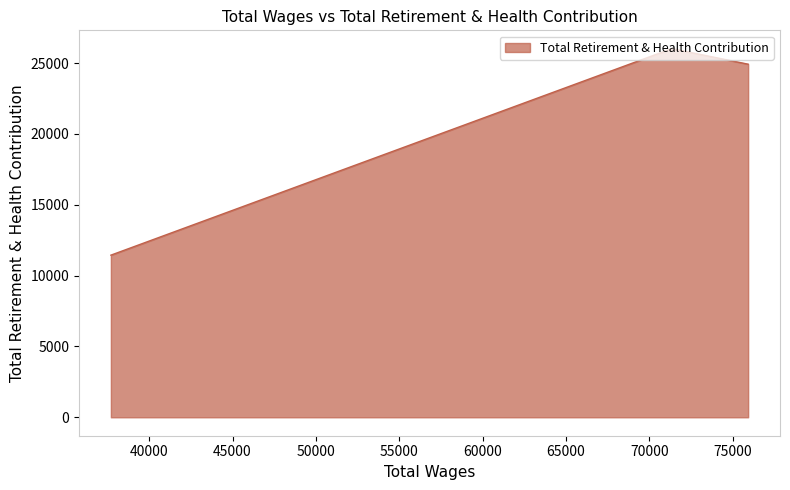

What is the maximum value shown in the chart?

26017.6